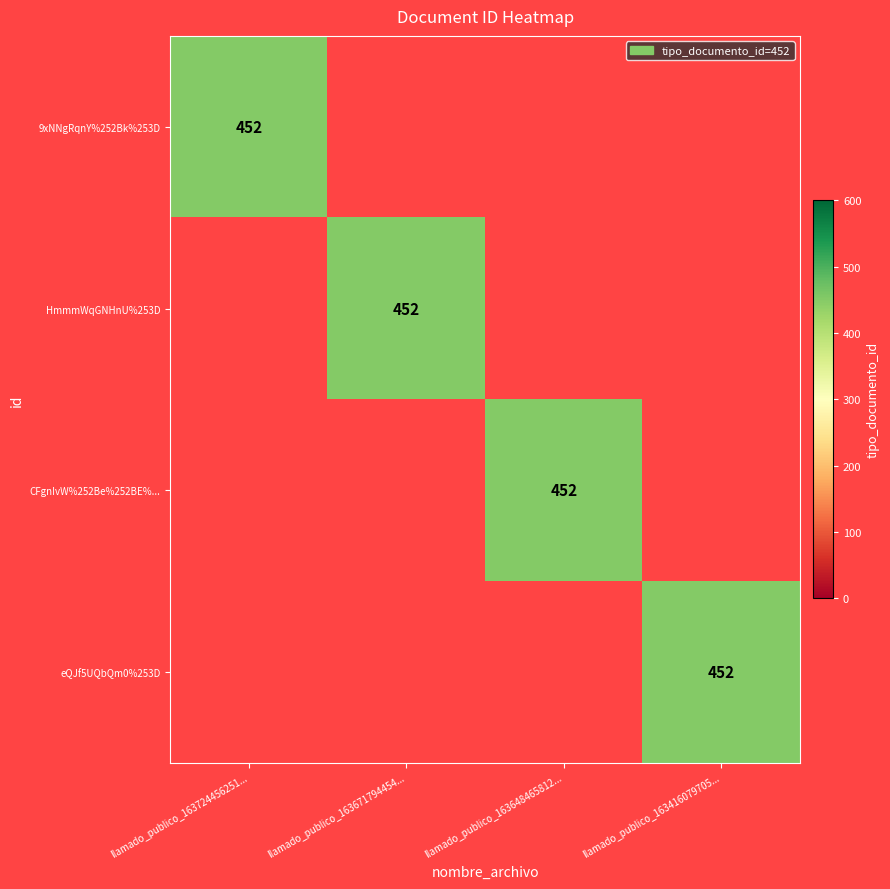

The CFgnIvW%252Be%252BE%... series shows 0 at llamado_publico_163671794454.... True or false?

True